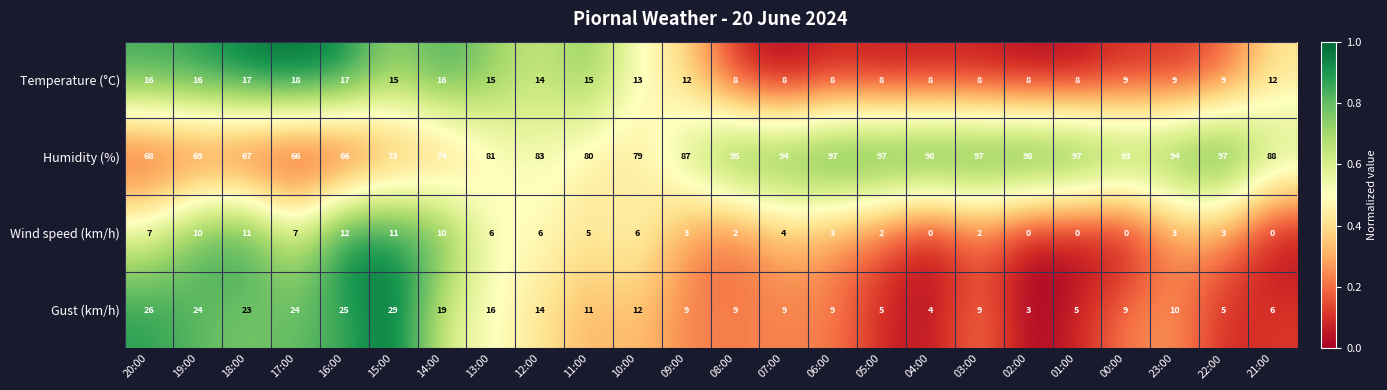

What is the difference between the highest and lowest values at 06:00?

94